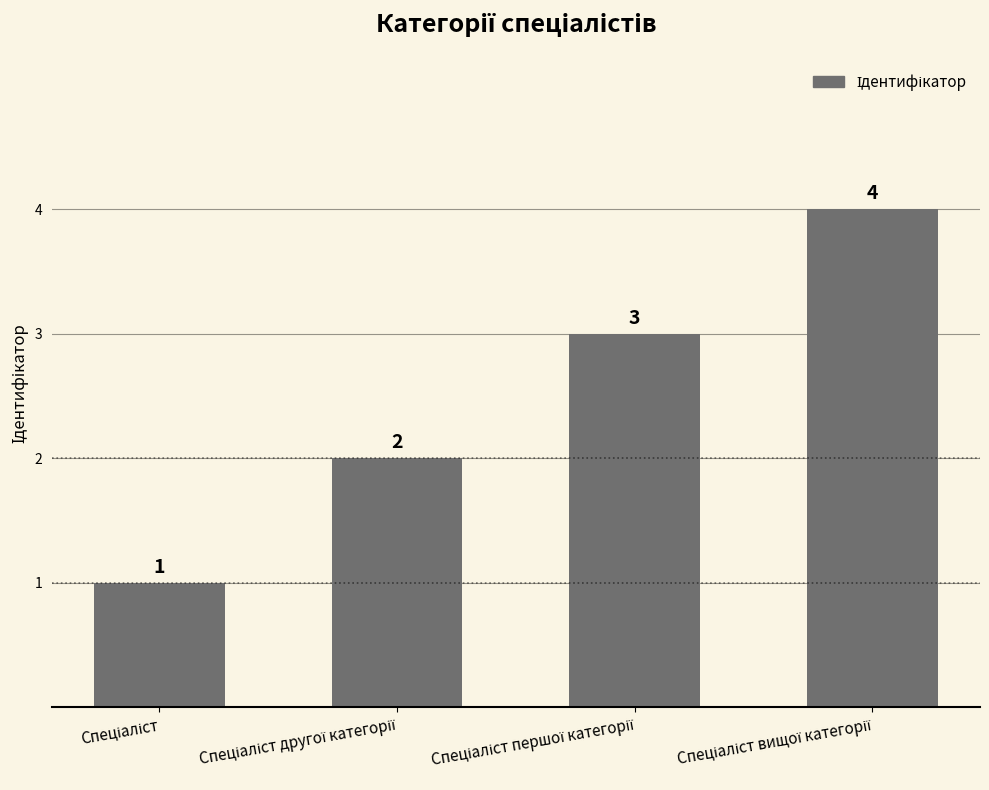

What is the value of the 1st bar from the left?

1